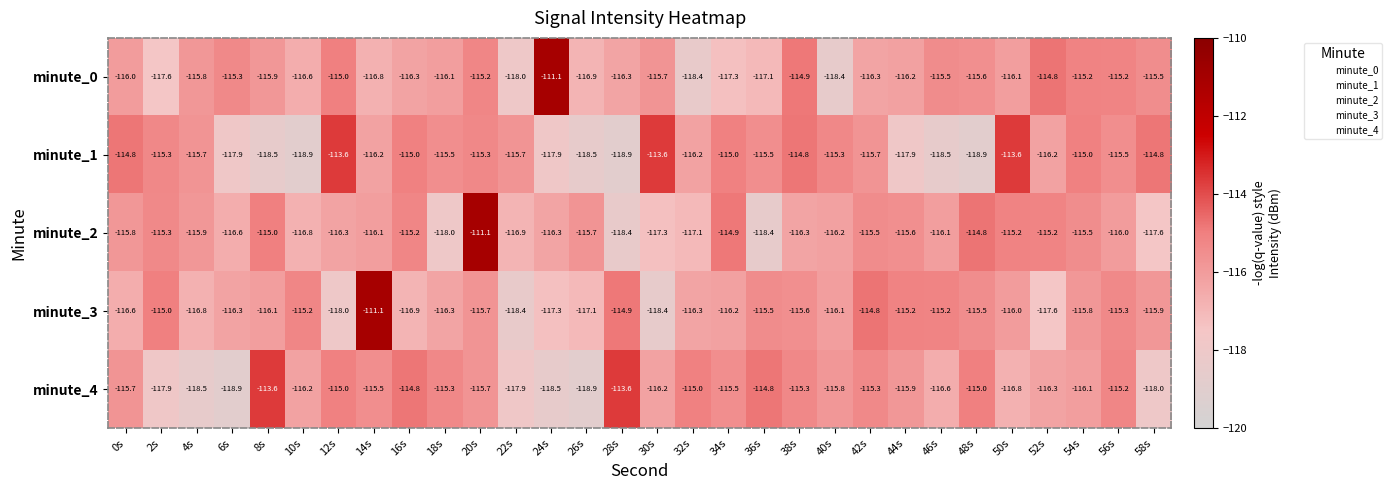

What is the total value across all series at 44s?

-580.8